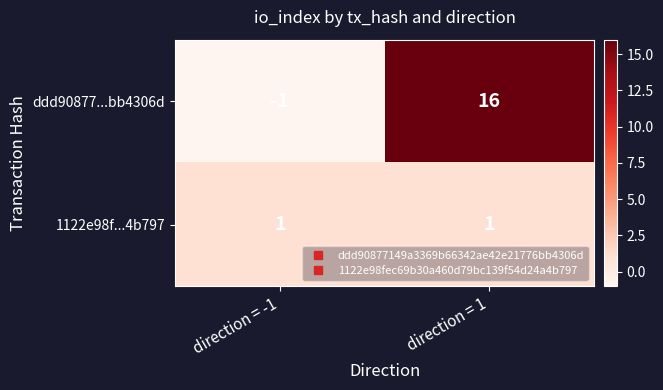

What is the average value of the ddd90877...bb4306d series?

8